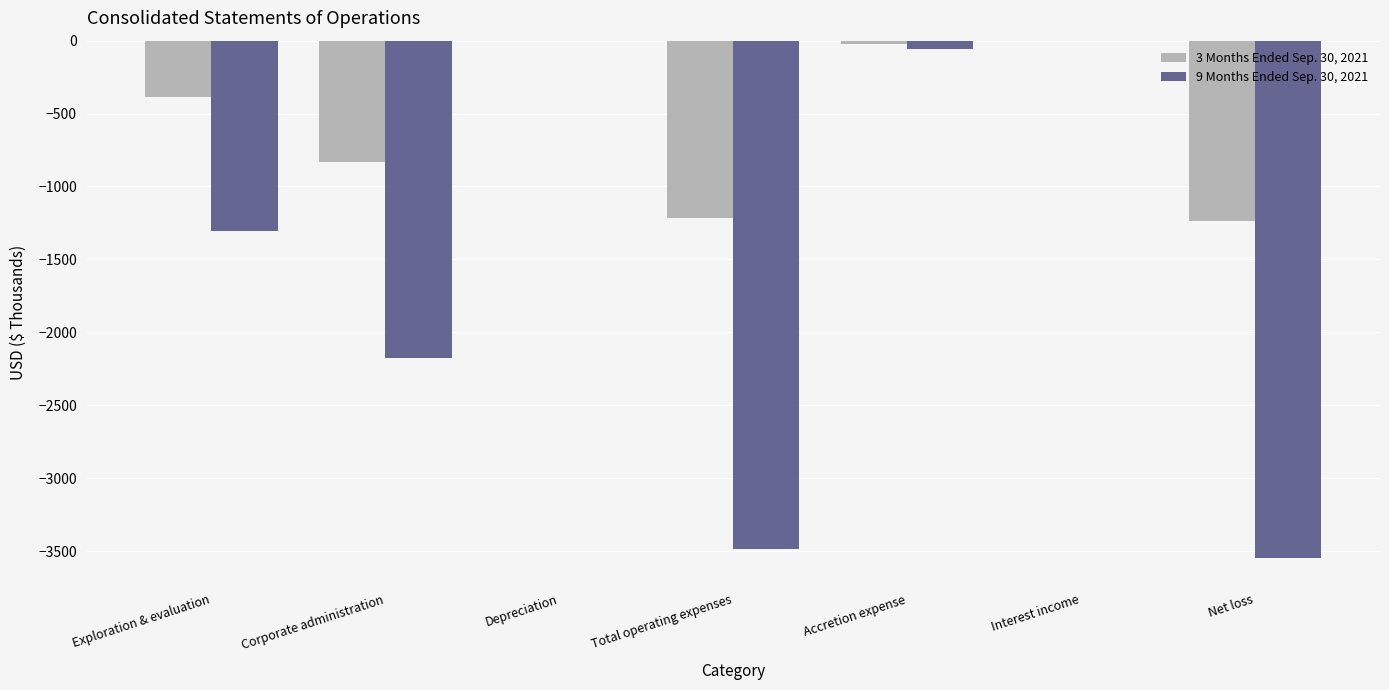

What is the sum of all 9 Months Ended Sep. 30, 2021 values?

-10584